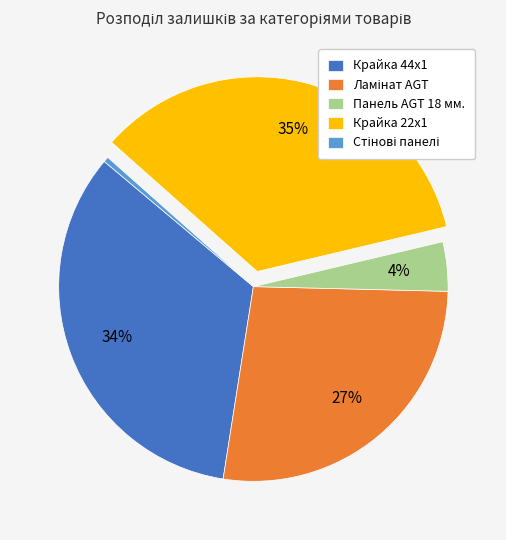

To the nearest percent, what percentage of the pie is Крайка 44x1?

34%